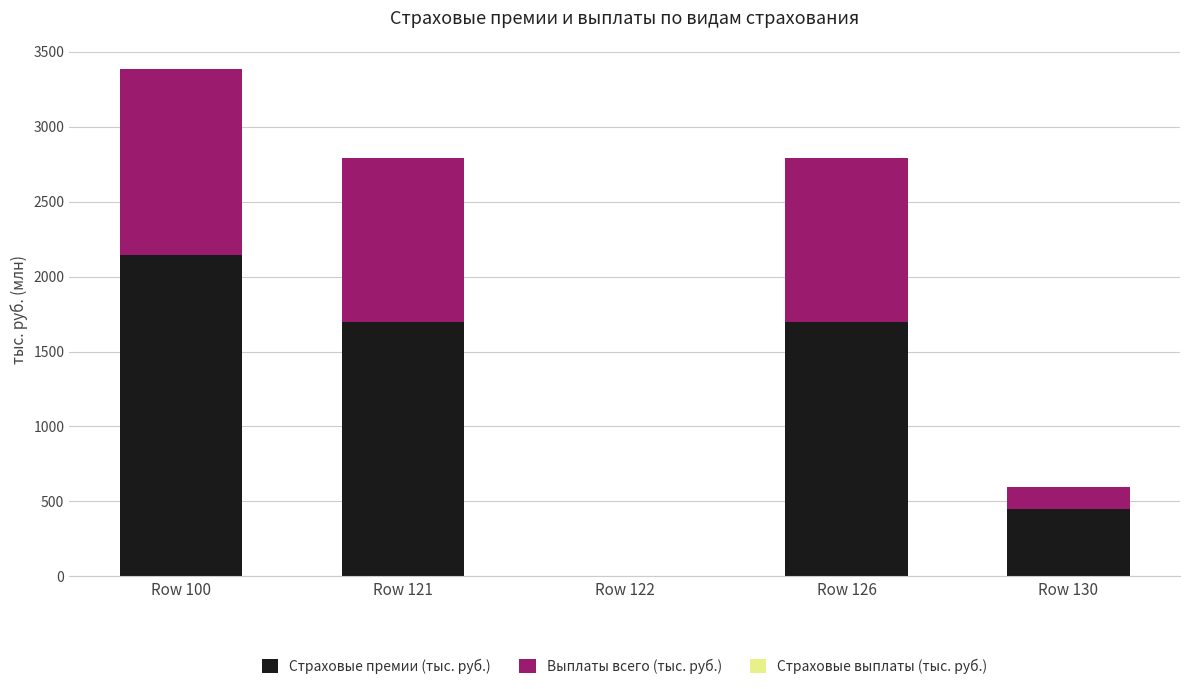

At which category is the sum across all series the highest?

Row 100